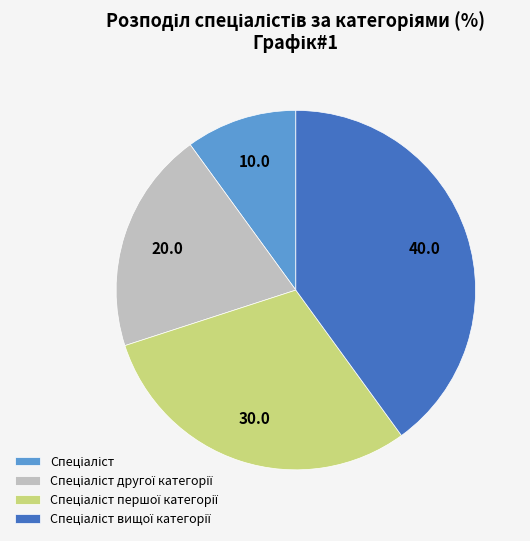

Is there any slice that represents more than half of the pie?

No